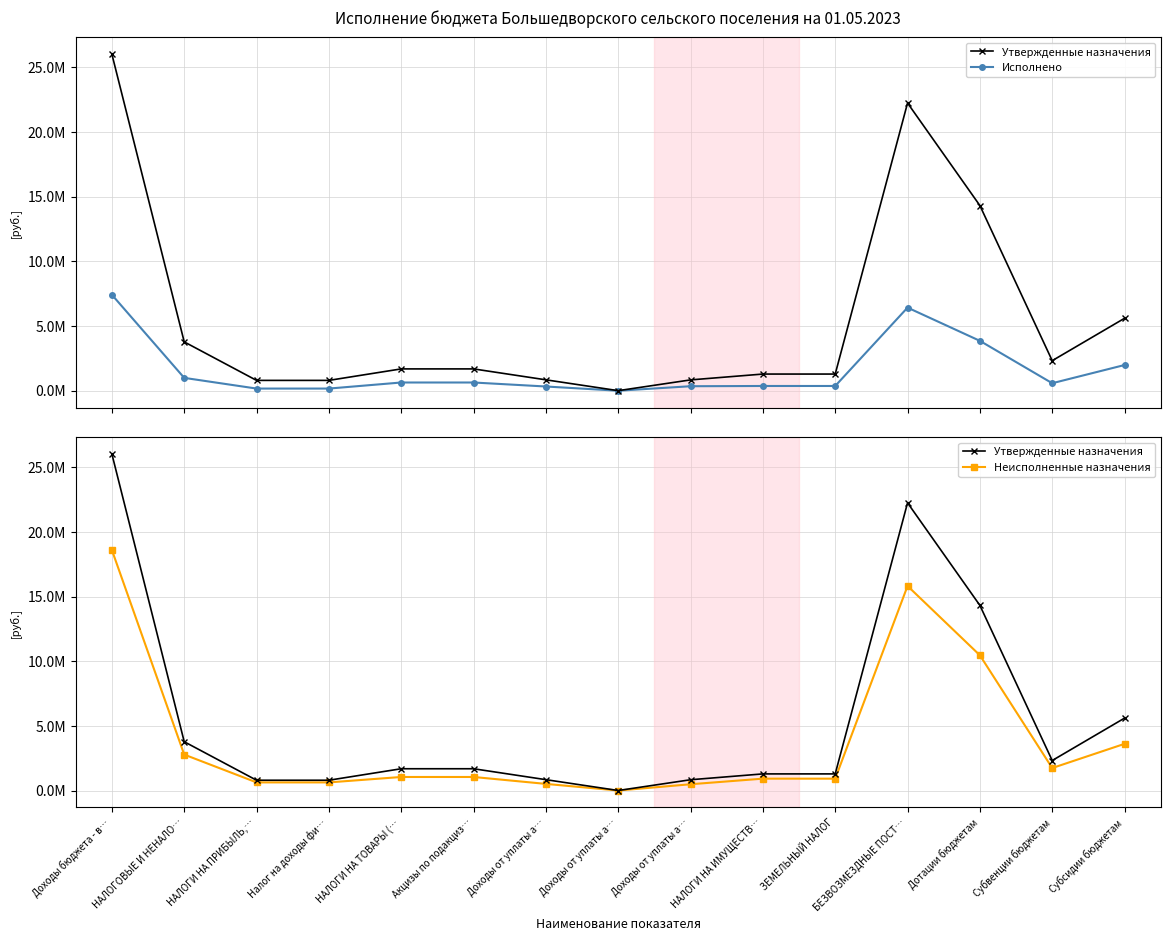

At which label does Утвержденные назначения reach its minimum?

Доходы от уплаты а…